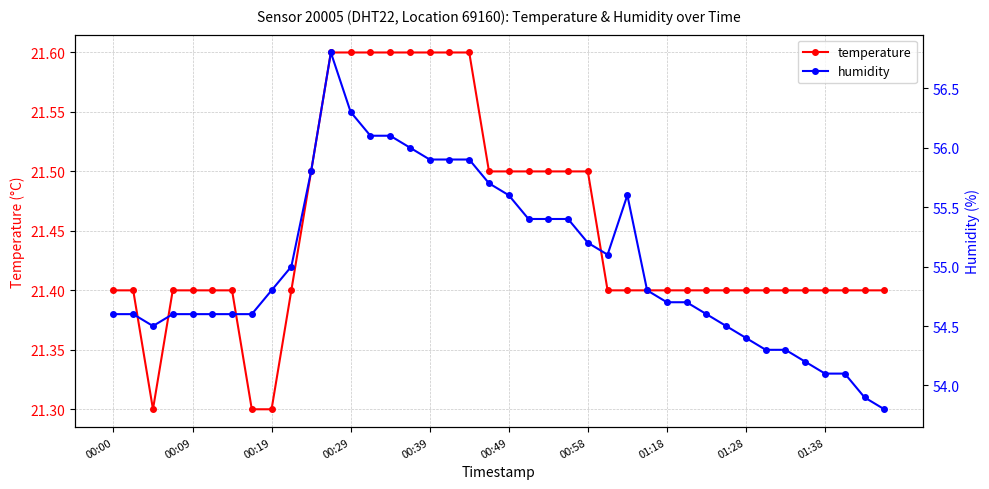

True or false: temperature has a value of 21.6 at 00:29.

True